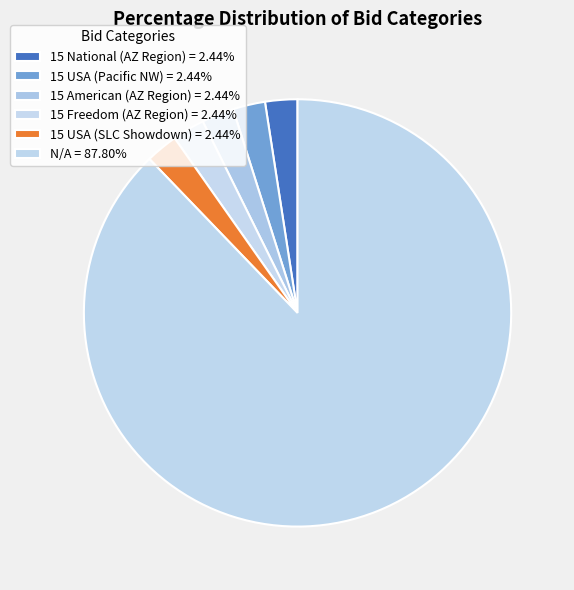

How many slices are in this pie chart?

6